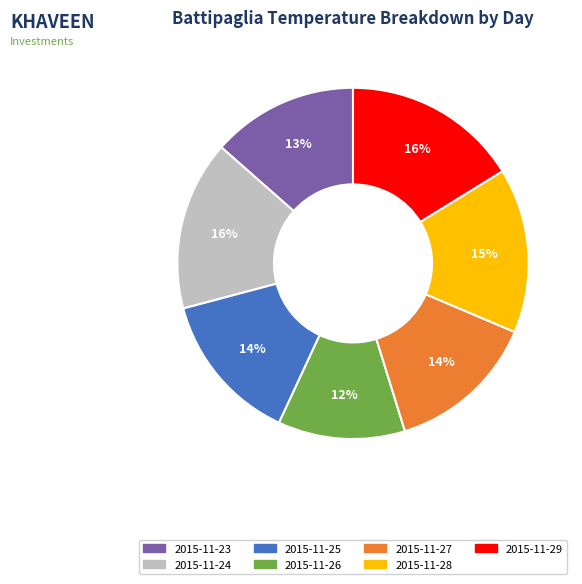

To the nearest percent, what is the difference between the 2015-11-25 and 2015-11-29 slice percentages?

2%